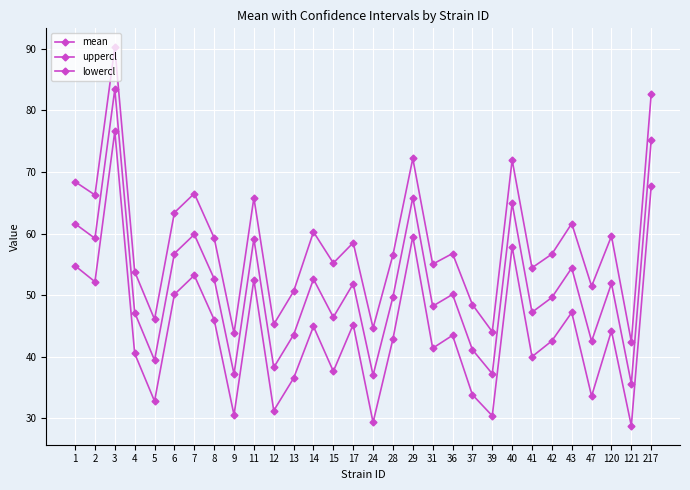

Does the chart have visible grid lines?

Yes